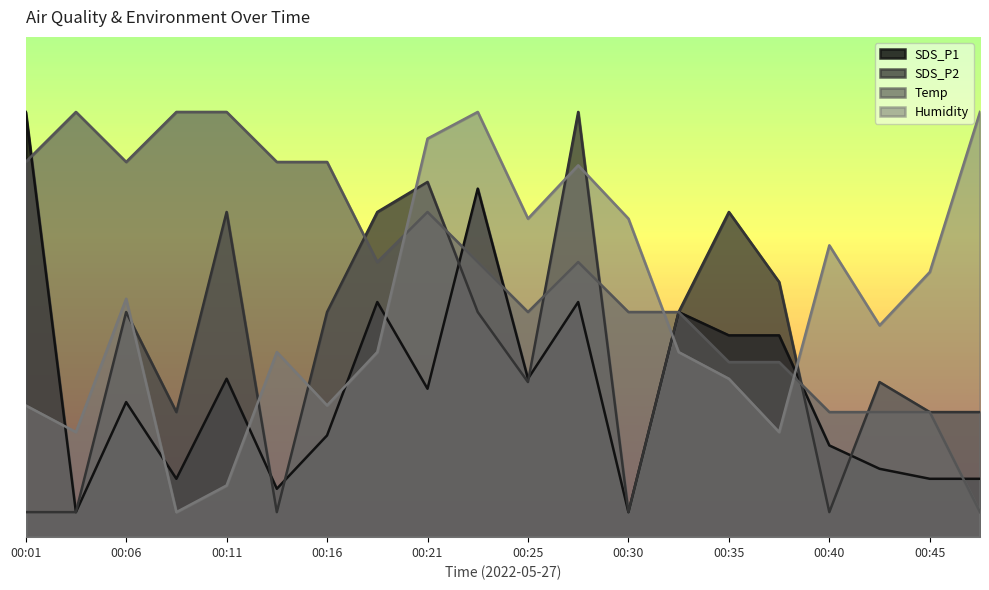

How many lines are shown in the chart?

4